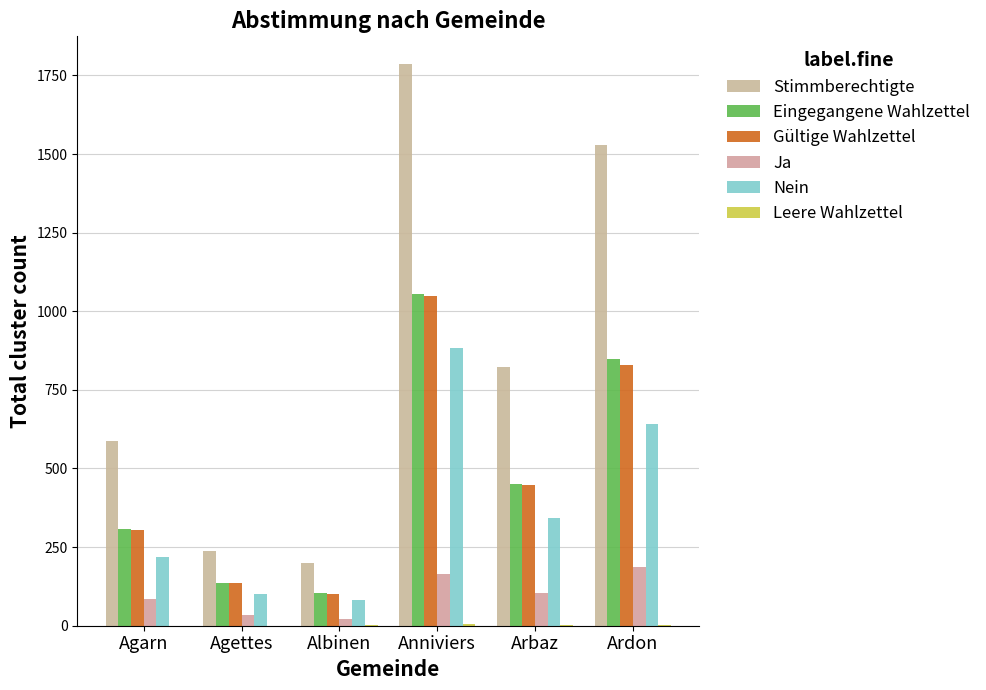

What is the label of the 2nd bar from the right?

Arbaz